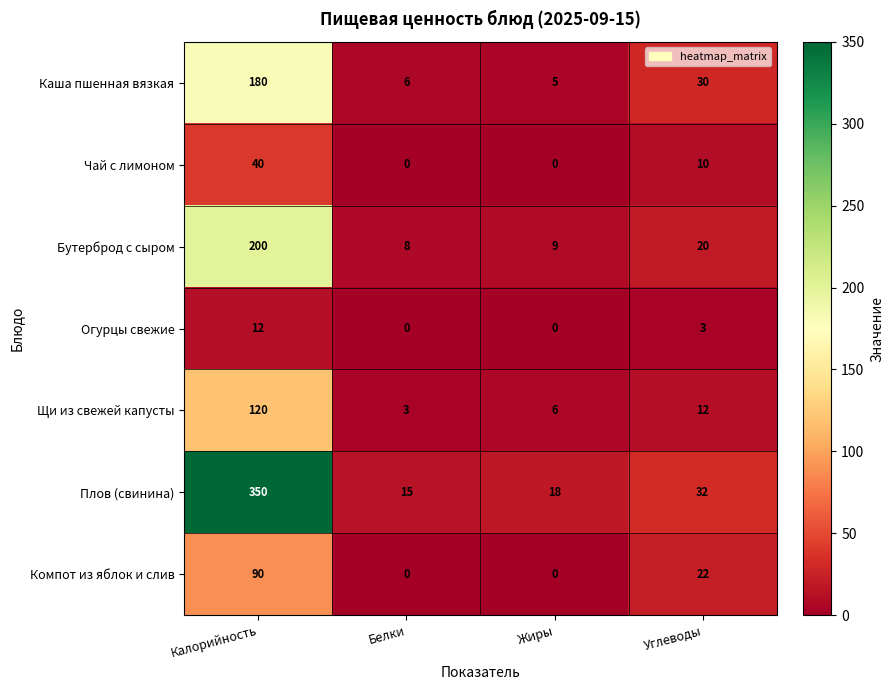

Reading left to right, list all the values displayed in this chart.

Каша пшенная вязкая: Калорийность=180	Белки=6	Жиры=5	Углеводы=30
Чай с лимоном: Калорийность=40	Белки=0	Жиры=0	Углеводы=10
Бутерброд с сыром: Калорийность=200	Белки=8	Жиры=9	Углеводы=20
Огурцы свежие: Калорийность=12	Белки=0	Жиры=0	Углеводы=3
Щи из свежей капусты: Калорийность=120	Белки=3	Жиры=6	Углеводы=12
Плов (свинина): Калорийность=350	Белки=15	Жиры=18	Углеводы=32
Компот из яблок и слив: Калорийность=90	Белки=0	Жиры=0	Углеводы=22